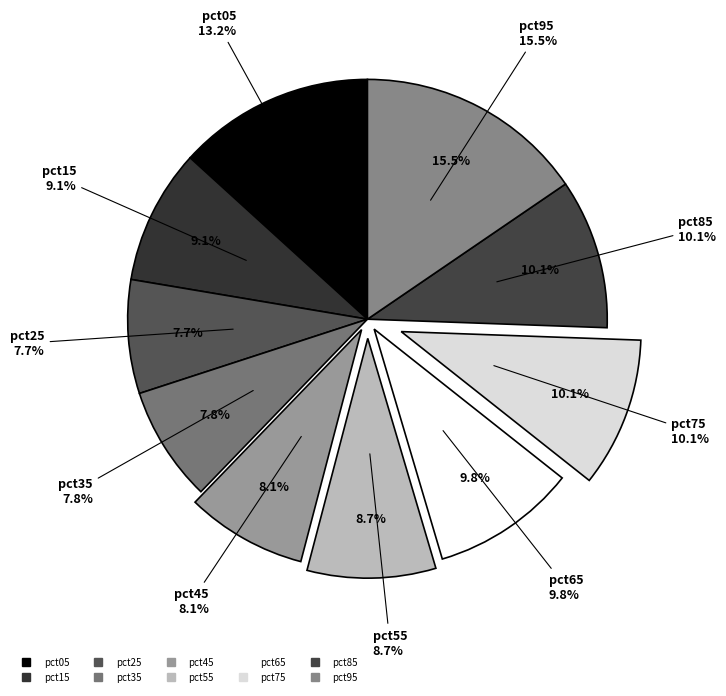

Is the sum of pct15 and pct25 greater than half?

No